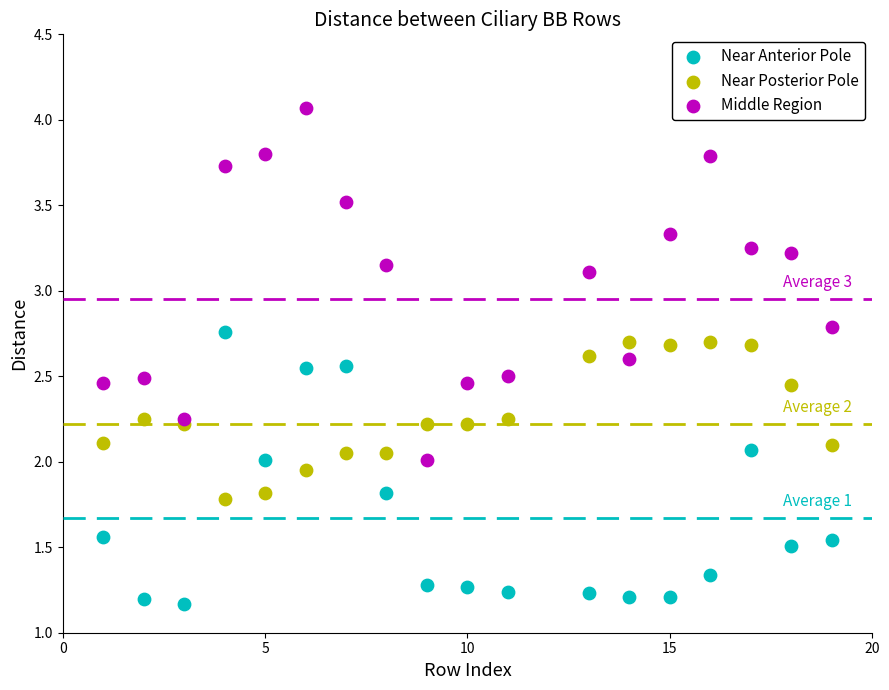

Which series has the largest Y range (max minus min)?

Middle Region